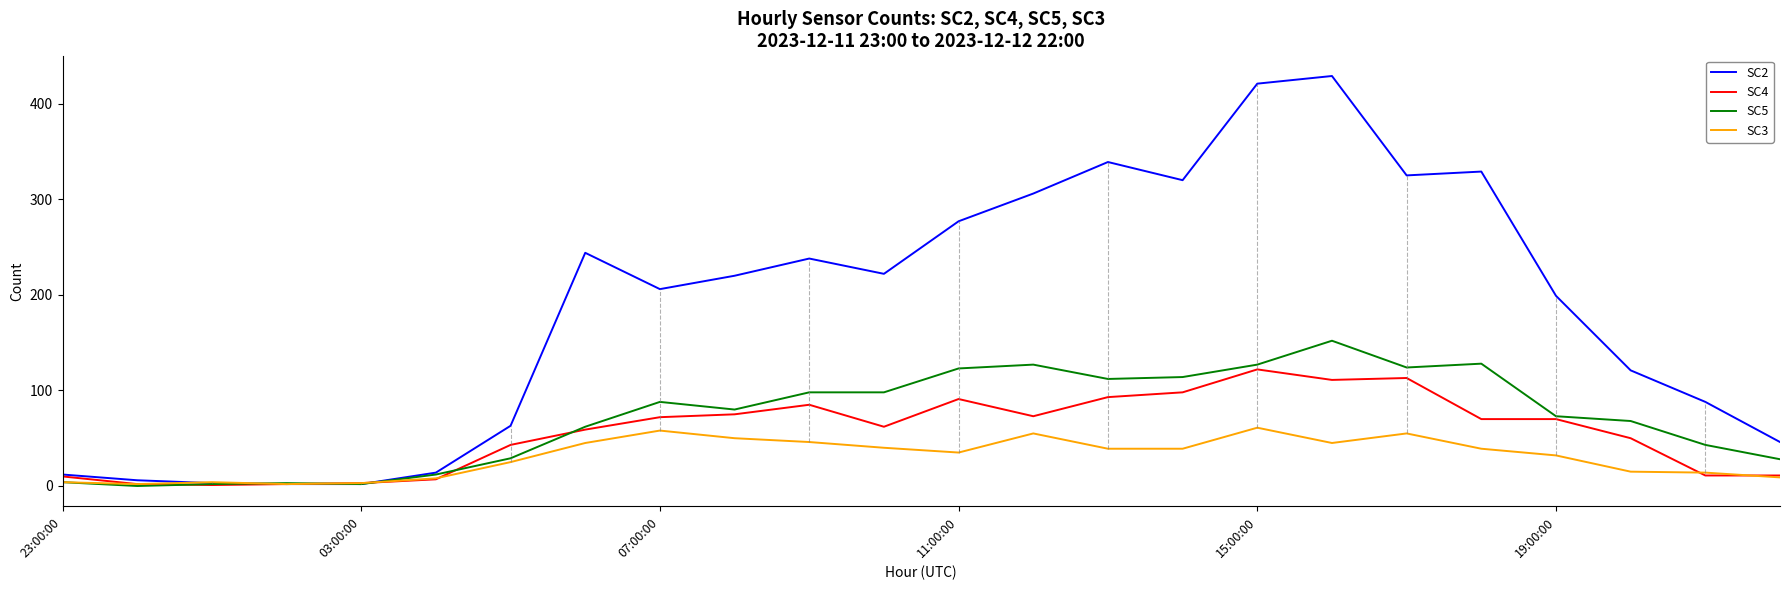

Which series has the largest range (max minus min)?

SC2